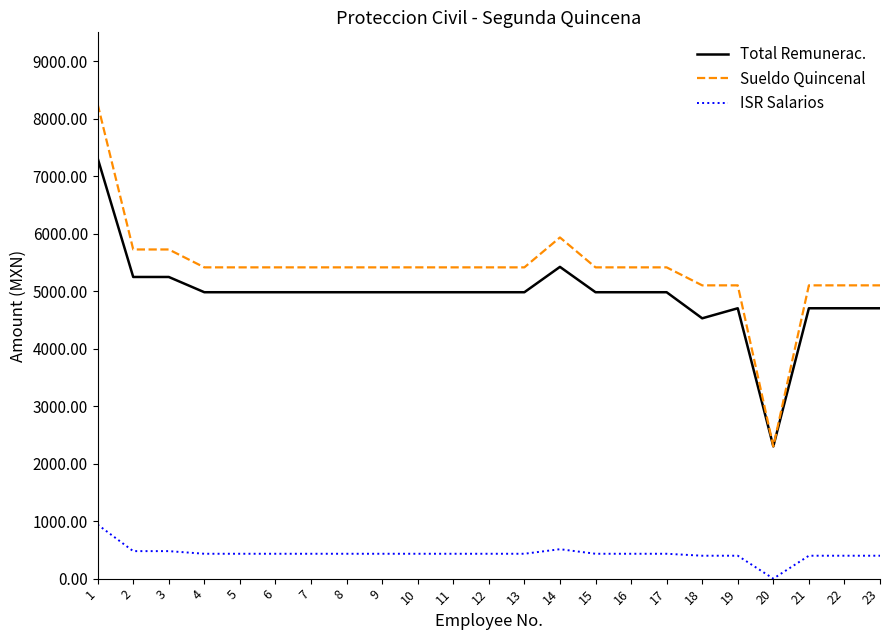

Rank the series by their maximum value, from lowest to highest.

ISR Salarios, Total Remunerac., Sueldo Quincenal